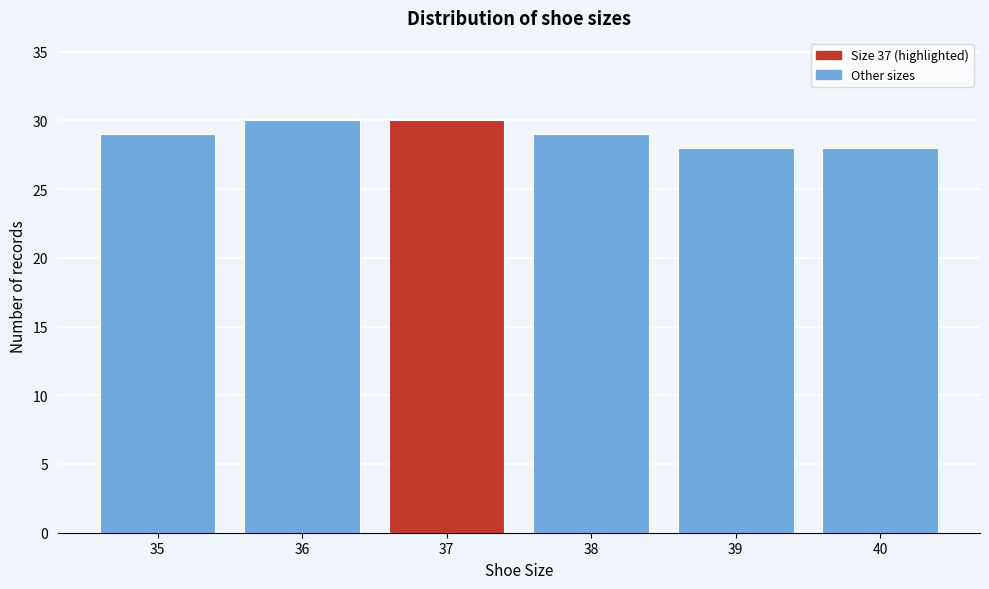

Reading left to right, transcribe this chart: for each bar, give the range it covers on the x-axis and its height. The values are not printed on the chart, so give them approximately, as read against the axis.

34.5 to 35.5: 29
35.5 to 36.5: 30
36.5 to 37.5: 30
37.5 to 38.5: 29
38.5 to 39.5: 28
39.5 to 40.5: 28